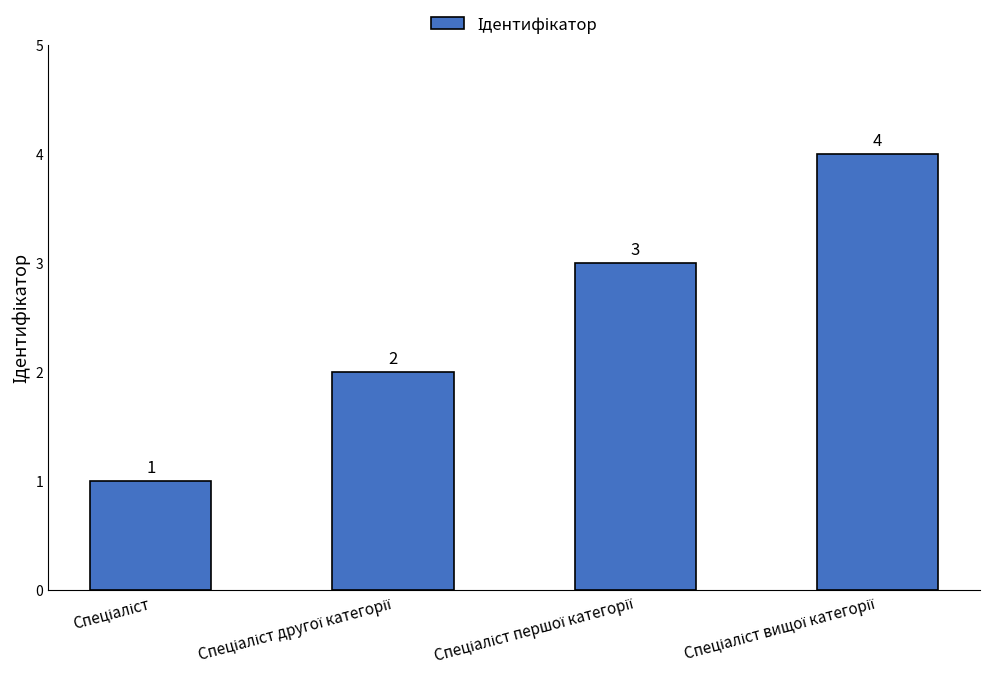

What is the value of the 2nd bar from the left?

2